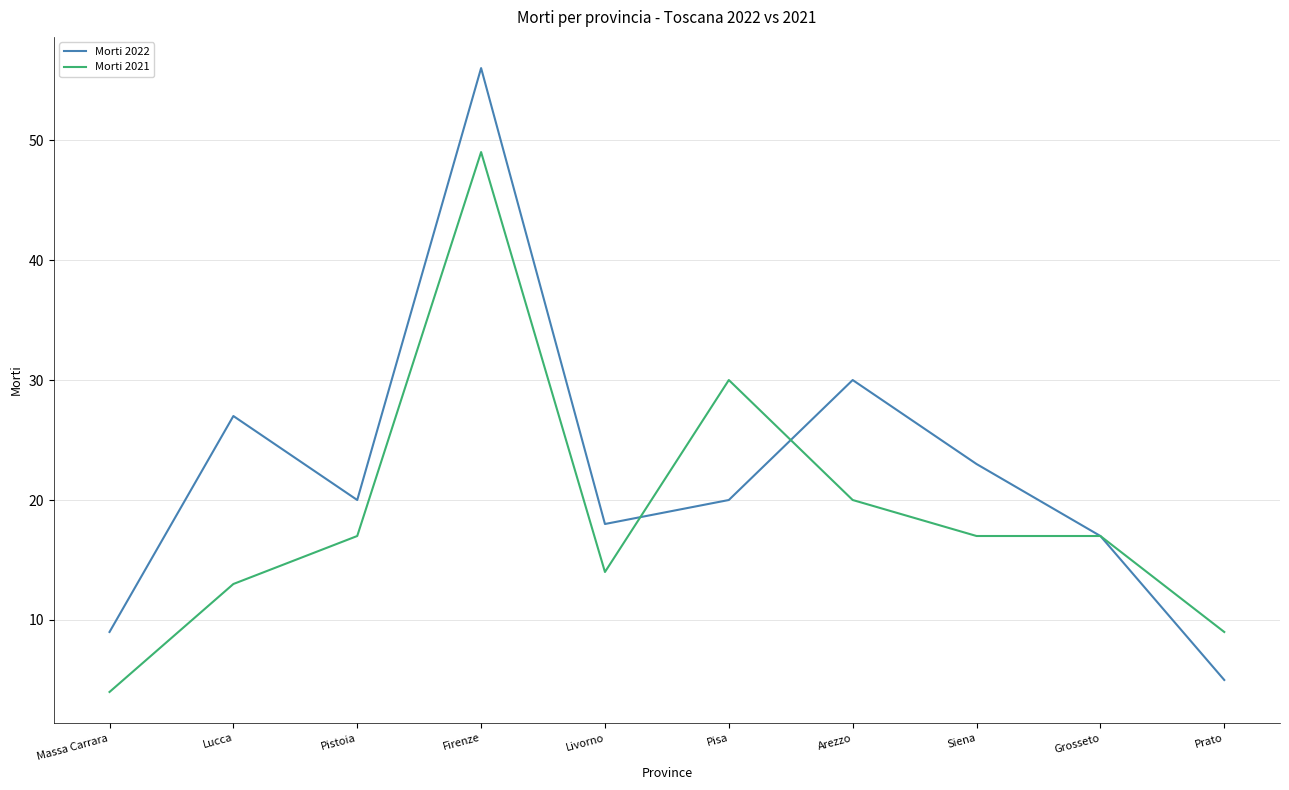

Which category has the highest value in the Morti 2022 series?

Firenze